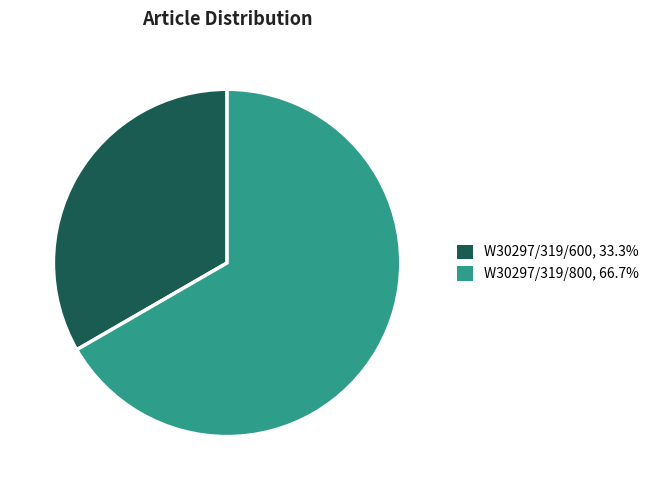

Does any single category account for the majority?

Yes